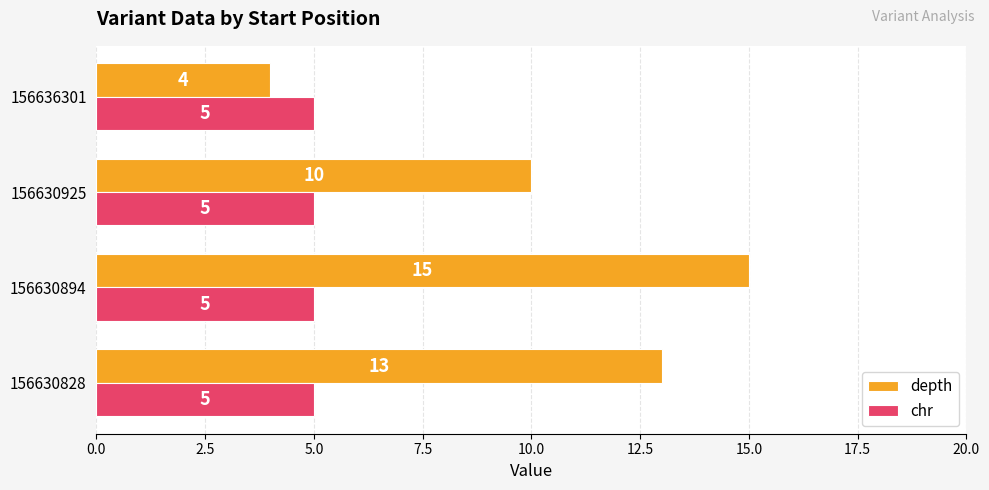

What is the approximate value of depth at 156630925, to the nearest 10?

10